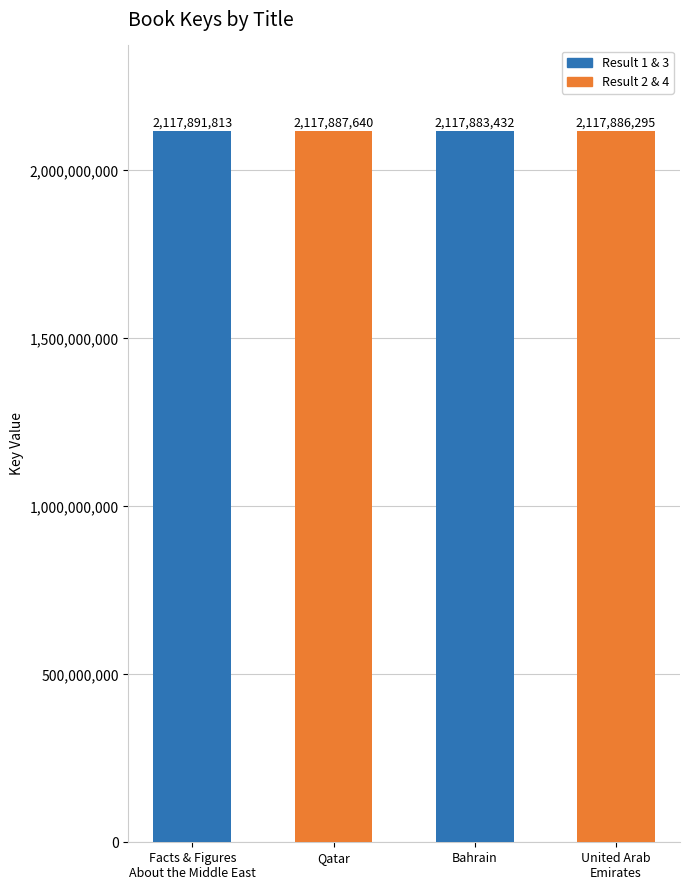

What is the change in value from Facts & Figures
About the Middle East to Qatar?

-4173